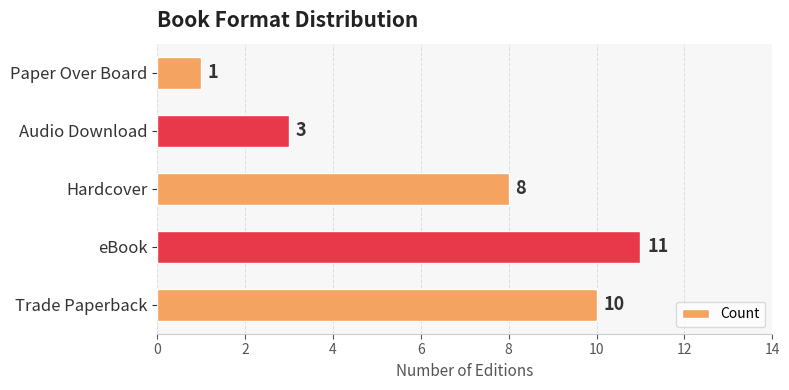

Count the values in the range 3 to 10.

3